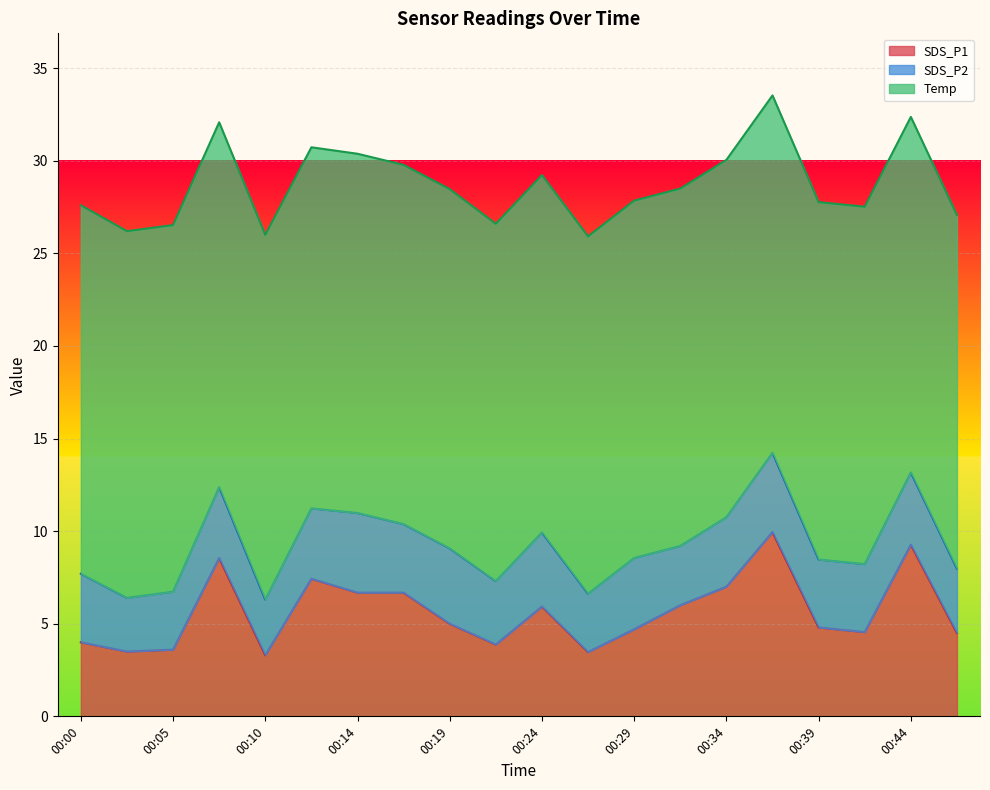

How many lines are shown in the chart?

3